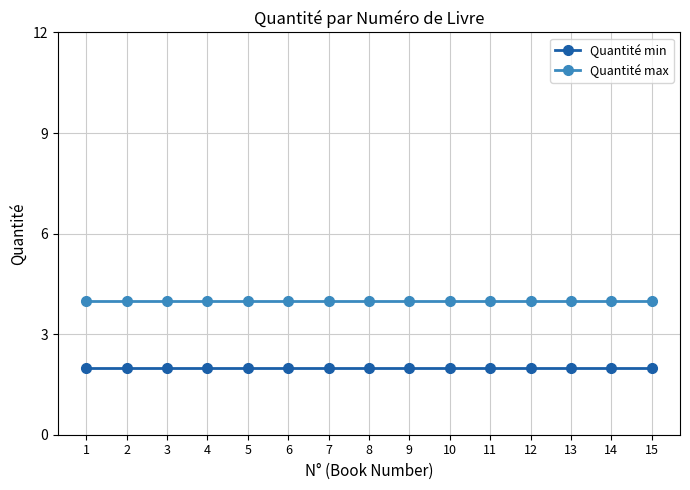

What is the sum of the Quantité min values at 12 and 2?

4